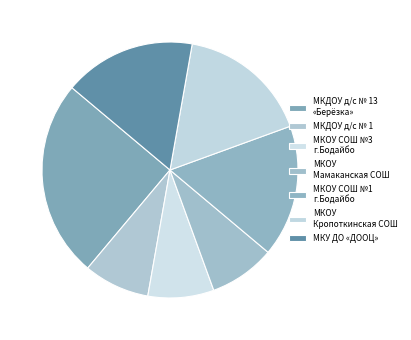

What is the largest slice in the pie chart?

МКДОУ детский сад № 13 "Берёзка"